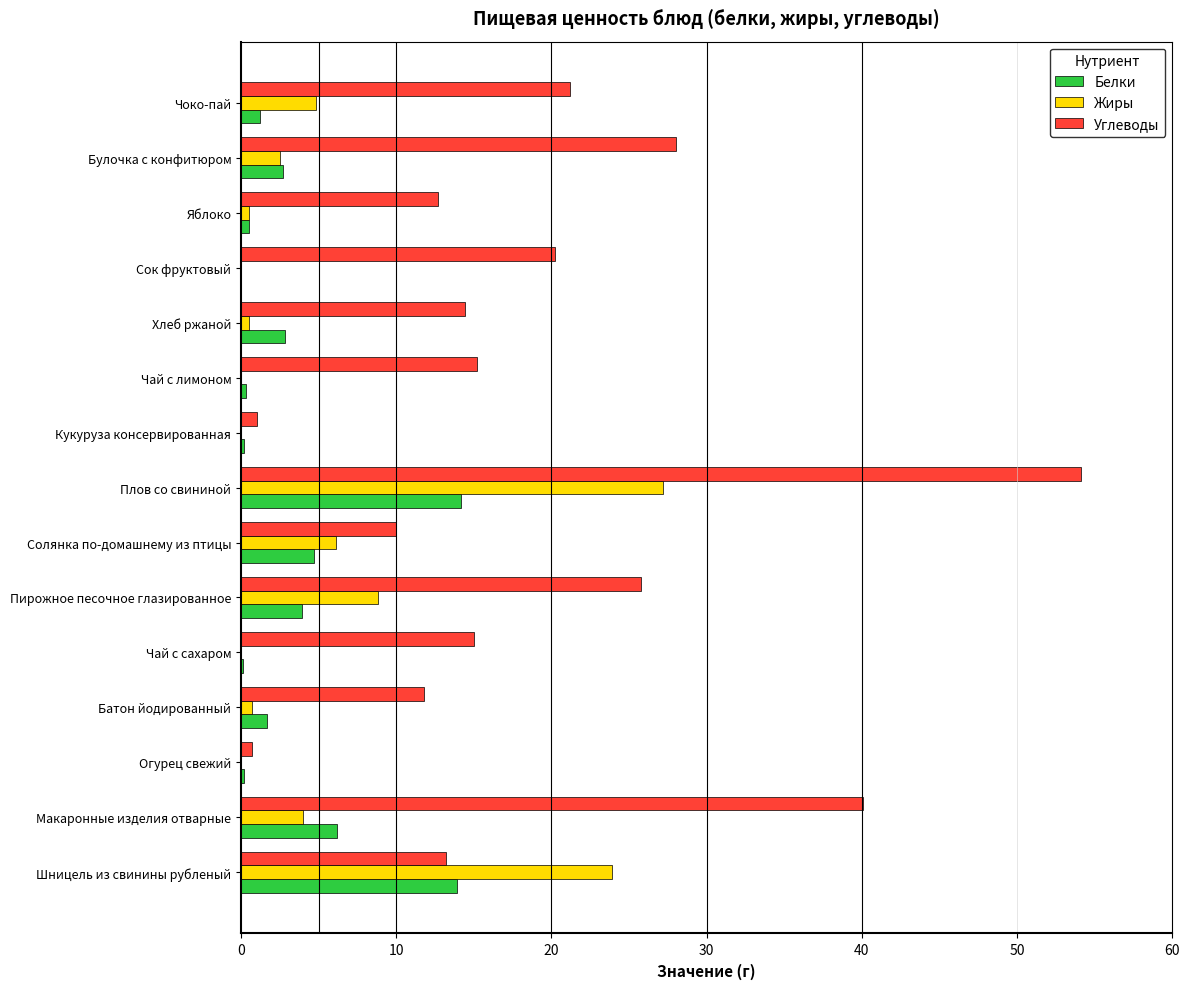

True or false: Углеводы has a value of 19.3 at Булочка с конфитюром.

False